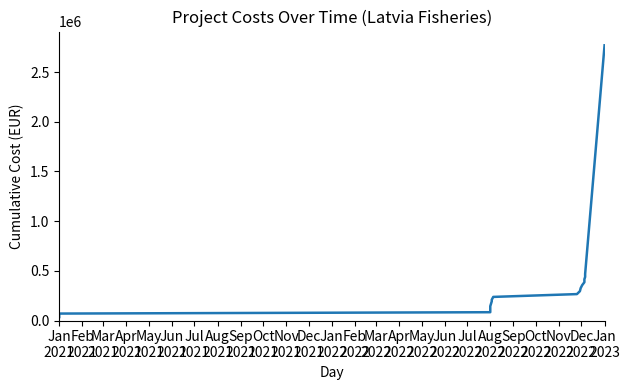

Which has a higher value, Jan
2022 or Jun
2022?

Jun
2022